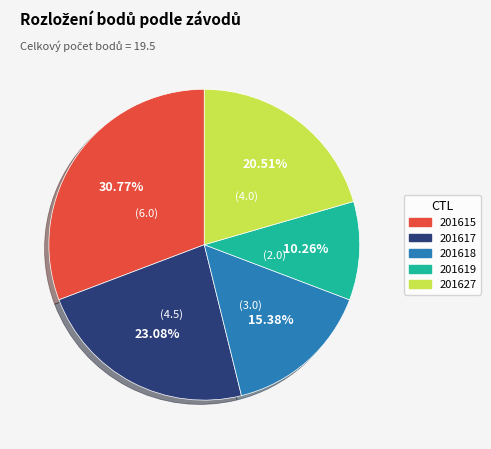

True or false: 201619 accounts for 20% of the total.

False